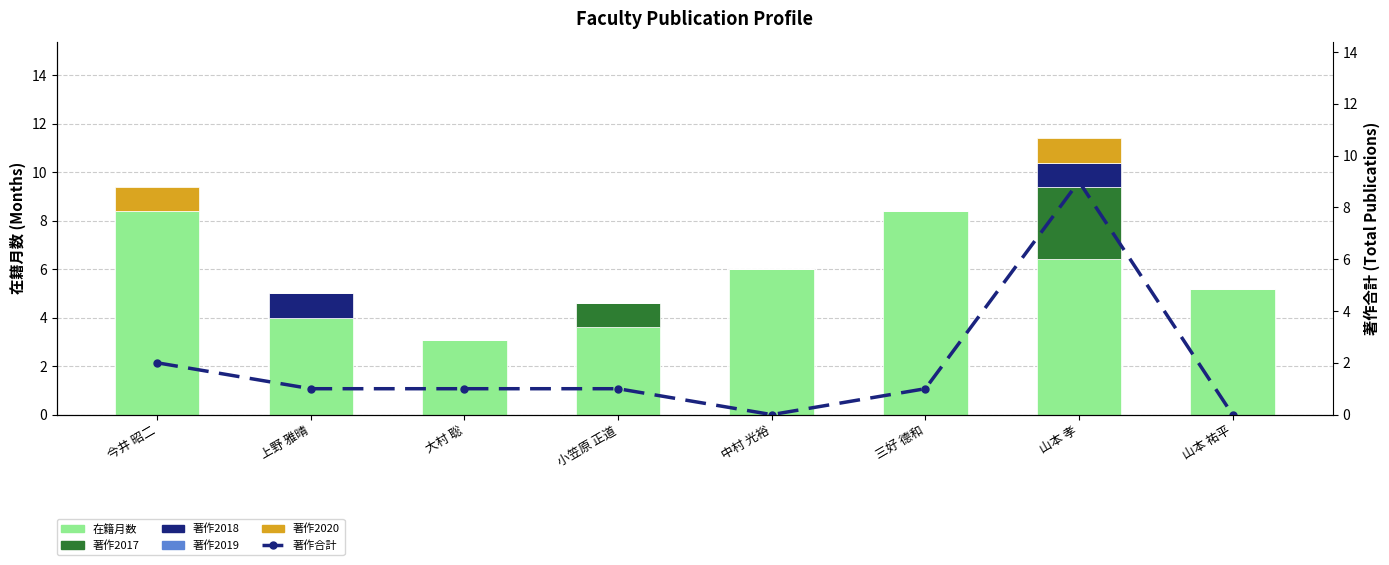

Which series has the widest spread of values?

著作合計